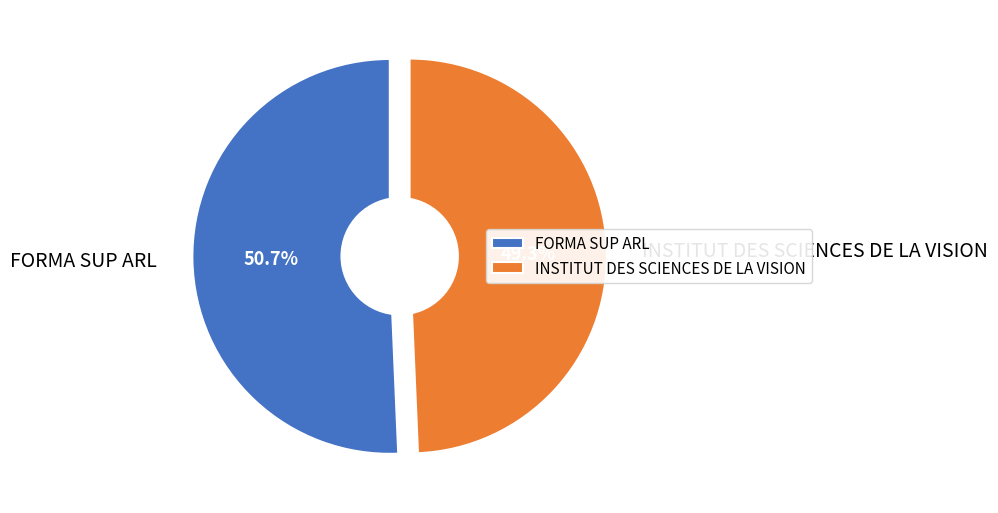

How many slices are in this pie chart?

2